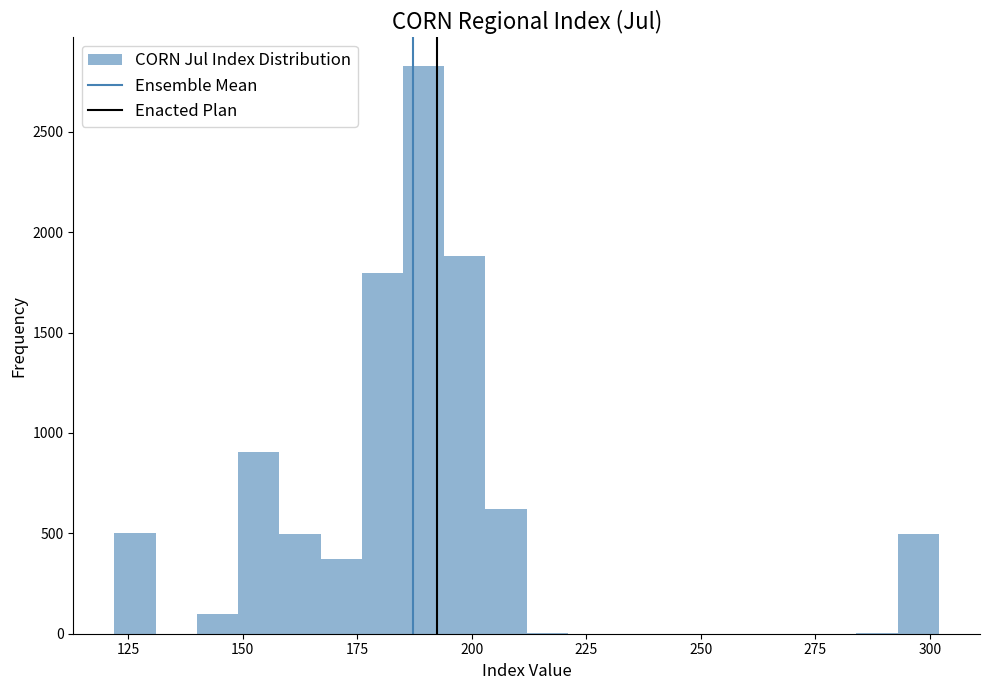

Read against the x-axis, roughly where is the centre of the tallest bar?

190